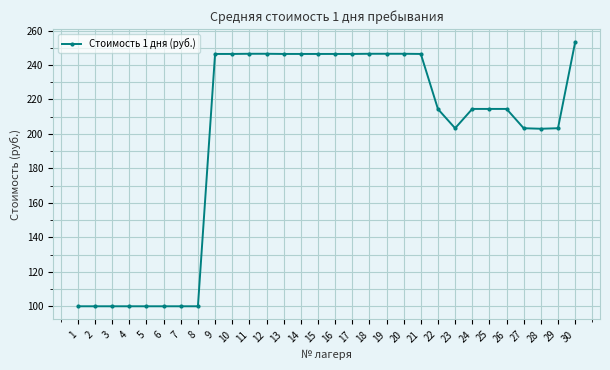

Read the value at 23.

203.3